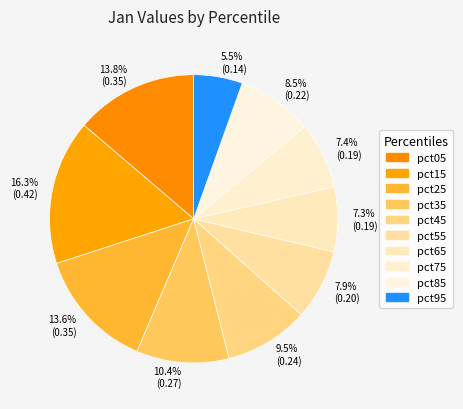

Which slice is the largest?

pct15